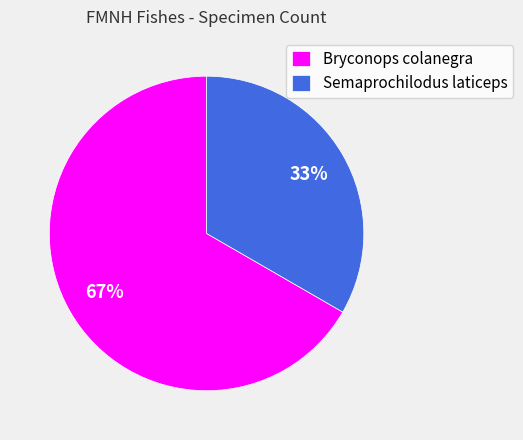

Which slice is the smallest?

Semaprochilodus laticeps